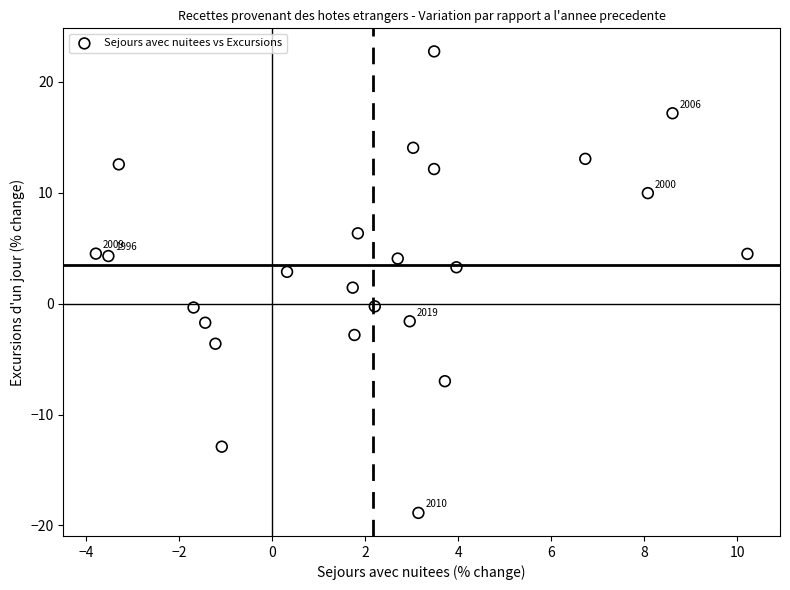

What is the range of X values (max minus min)?

14.0